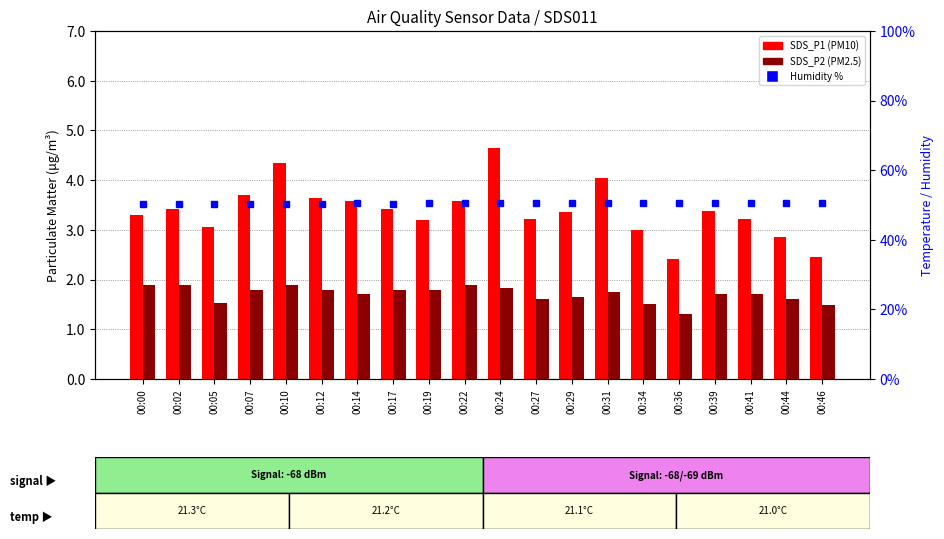

What is the lowest value of the SDS_P1 series?

2.4